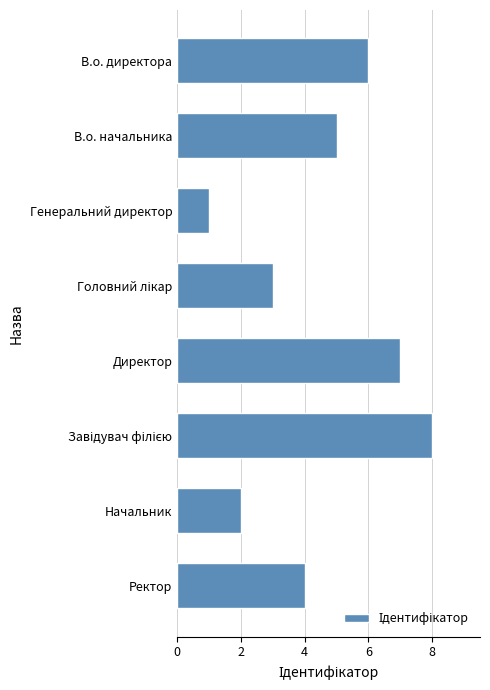

The value at Ректор is 4. True or false?

True